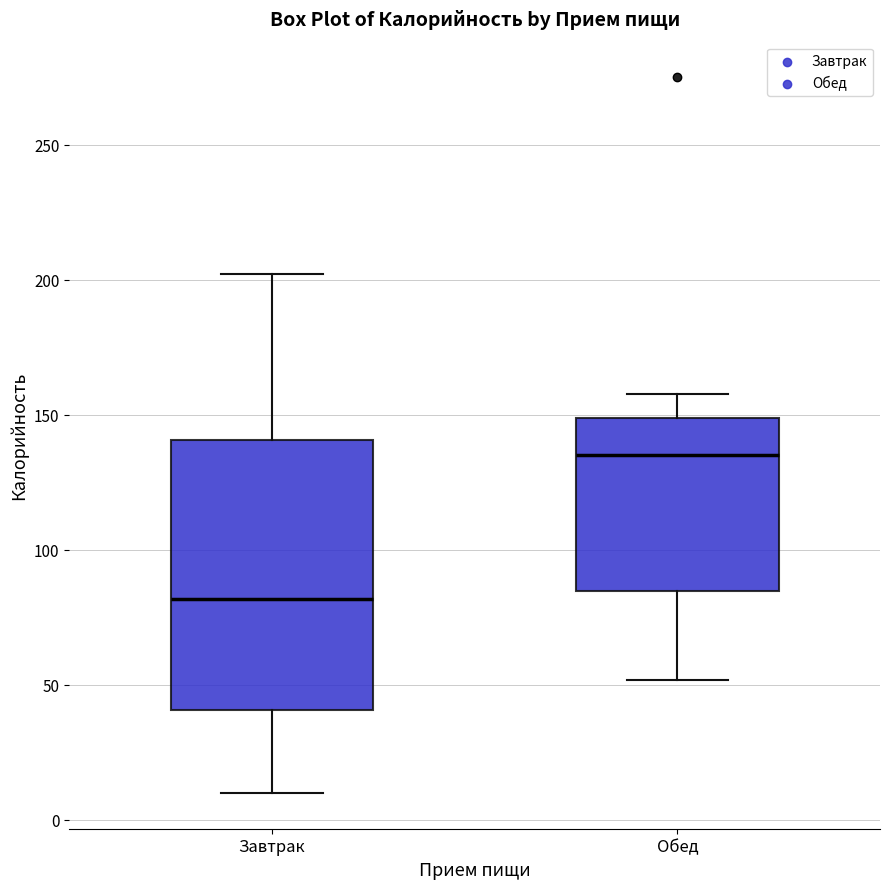

Where does the lower whisker of the box for Обед end on the y-axis? The values are not printed on the chart, so give them approximately, as read against the axis.

50